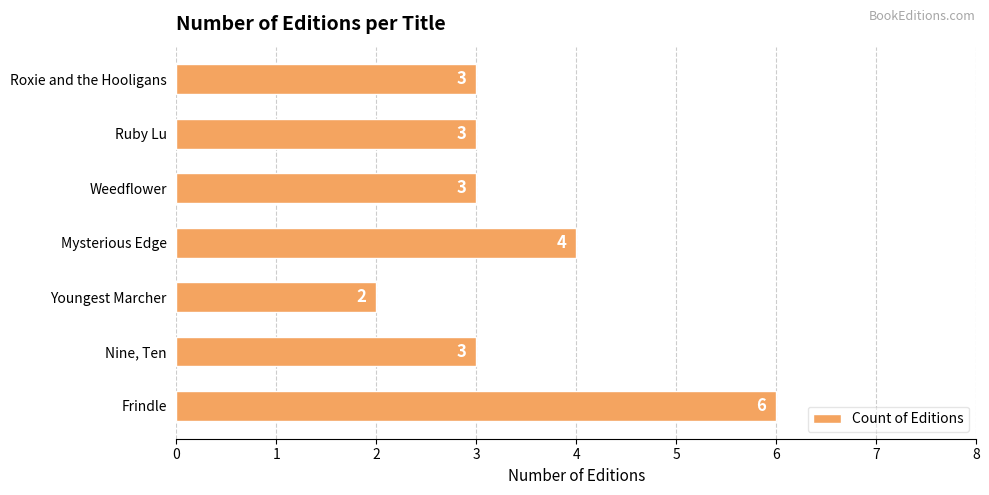

Reading top to bottom, transcribe all the data shown in this chart.

Roxie and the Hooligans=3	Ruby Lu=3	Weedflower=3	Mysterious Edge=4	Youngest Marcher=2	Nine, Ten=3	Frindle=6